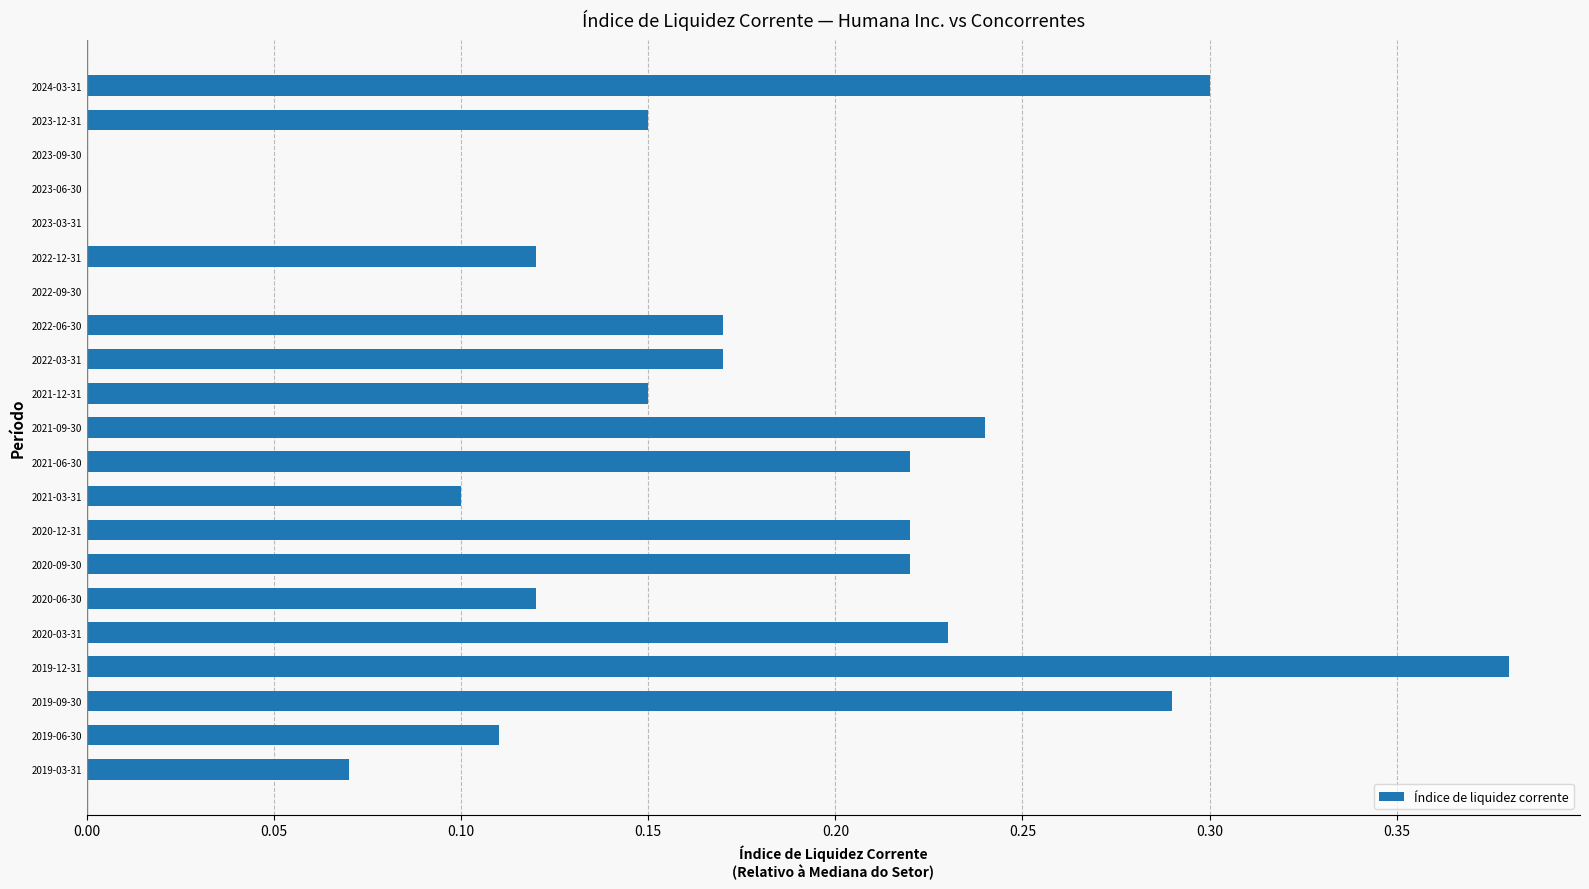

Which label corresponds to the largest value in the chart?

2019-12-31